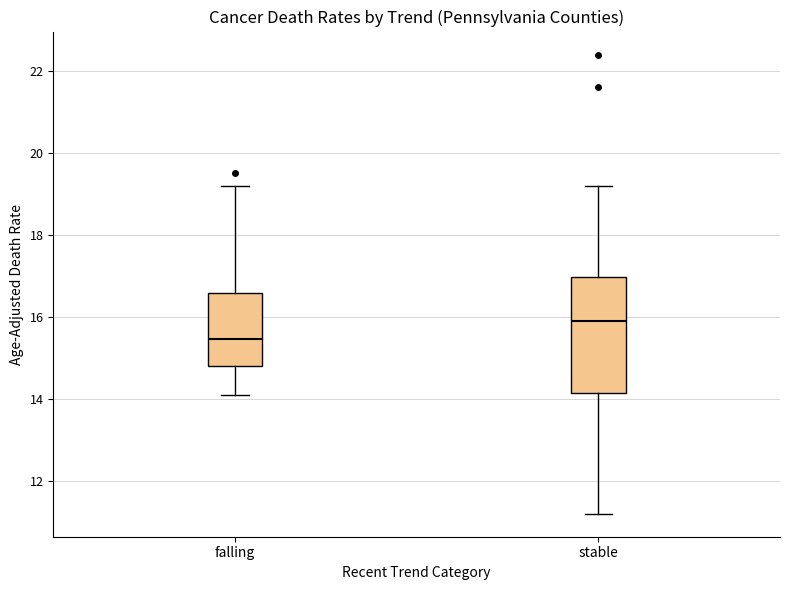

Reading left to right, transcribe this box plot: for each box, give where its median line is, the range the box spans, and where its two whiskers end, as read against the y-axis. The values are not printed on the chart, so give them approximately, as read against the axis.

falling: median 15.4, box 14.8 to 16.6, whiskers 14.2 to 19.2
stable: median 16.0, box 14.2 to 17.0, whiskers 11.2 to 19.2